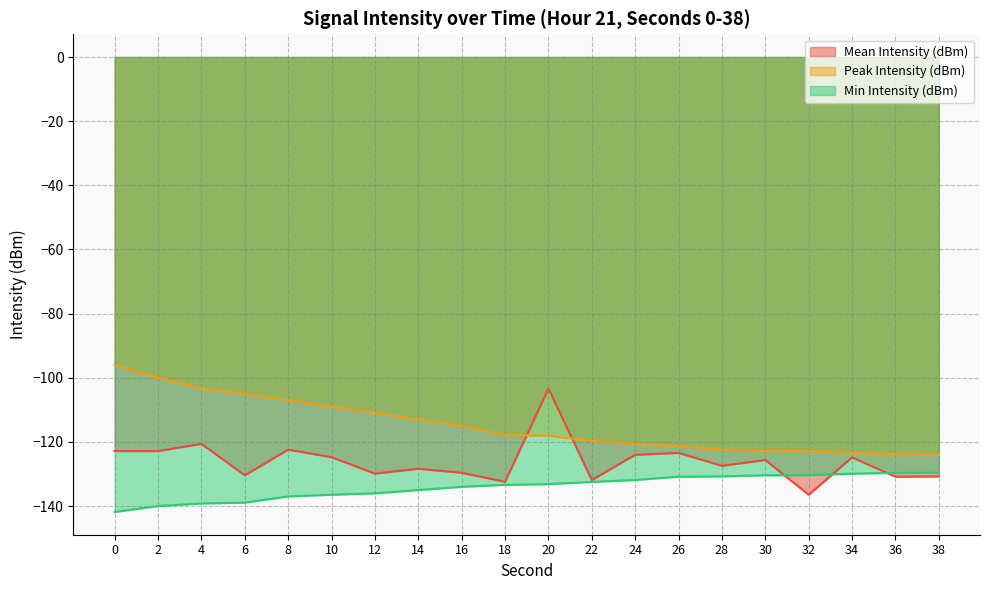

What is the difference between the Peak Intensity (dBm) values at 10 and 6?

4.0